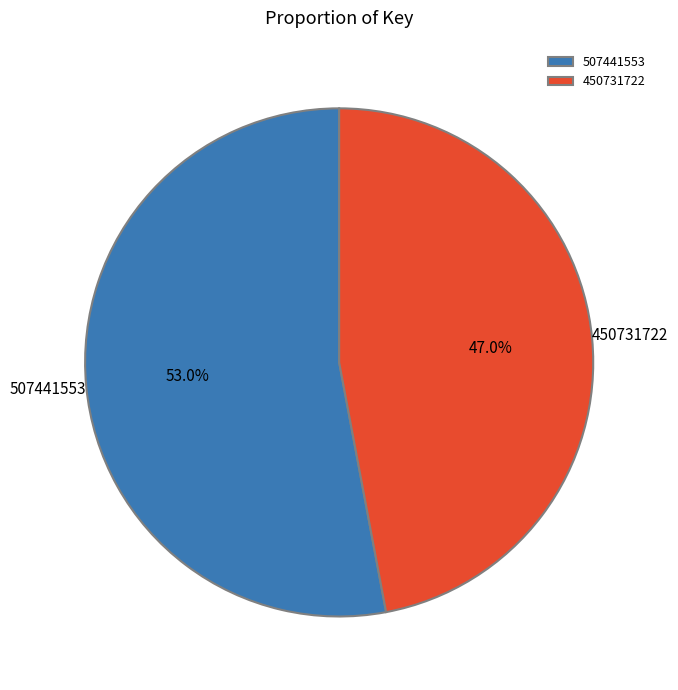

Approximately how many times larger is the value at 450731722 compared to 507441553?

0.9